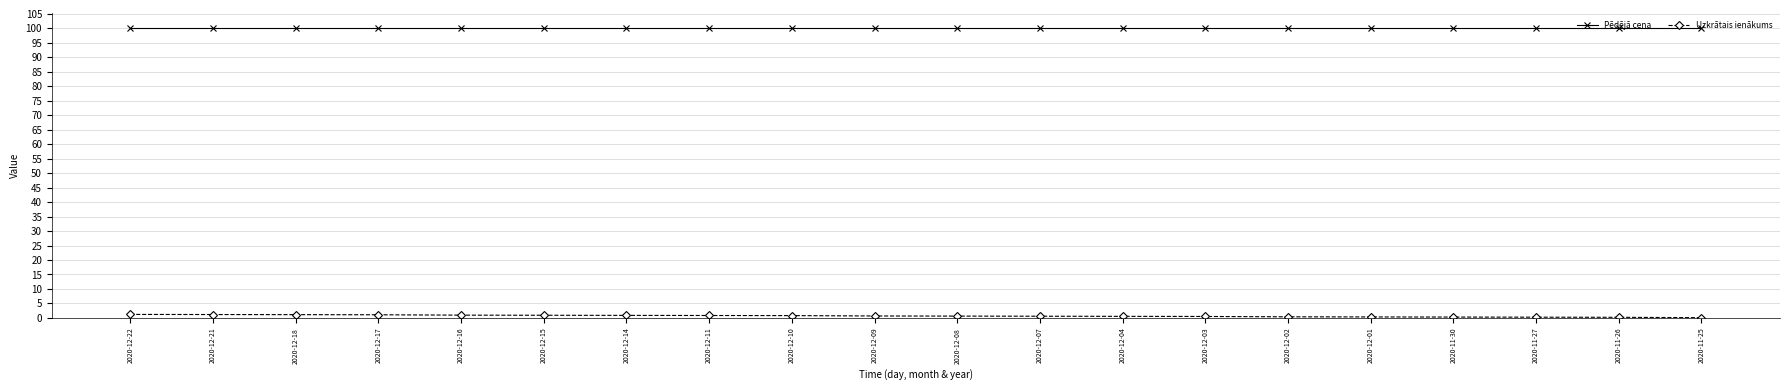

True or false: Pēdējā cena and Uzkrātais ienākums cross at least once.

False